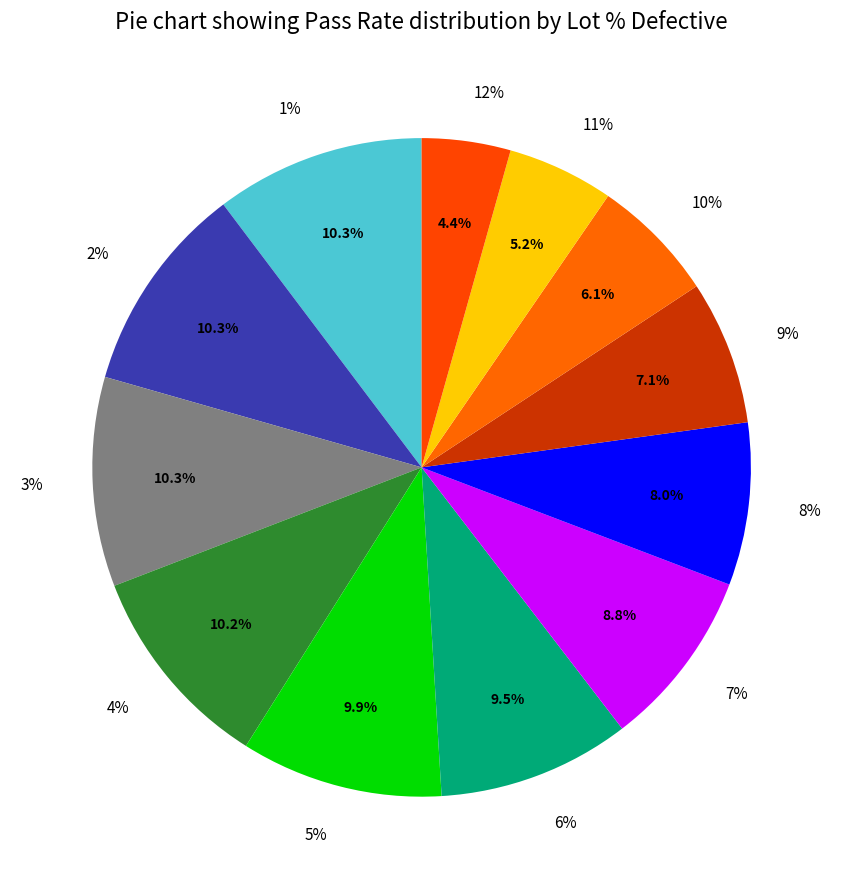

What percentage is NOT represented by 7%?

91.2%